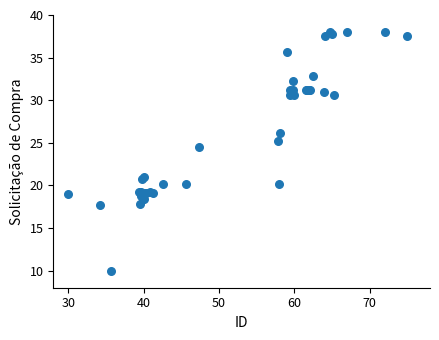

What Y value in the scatter plot is closest to 24?

24.5